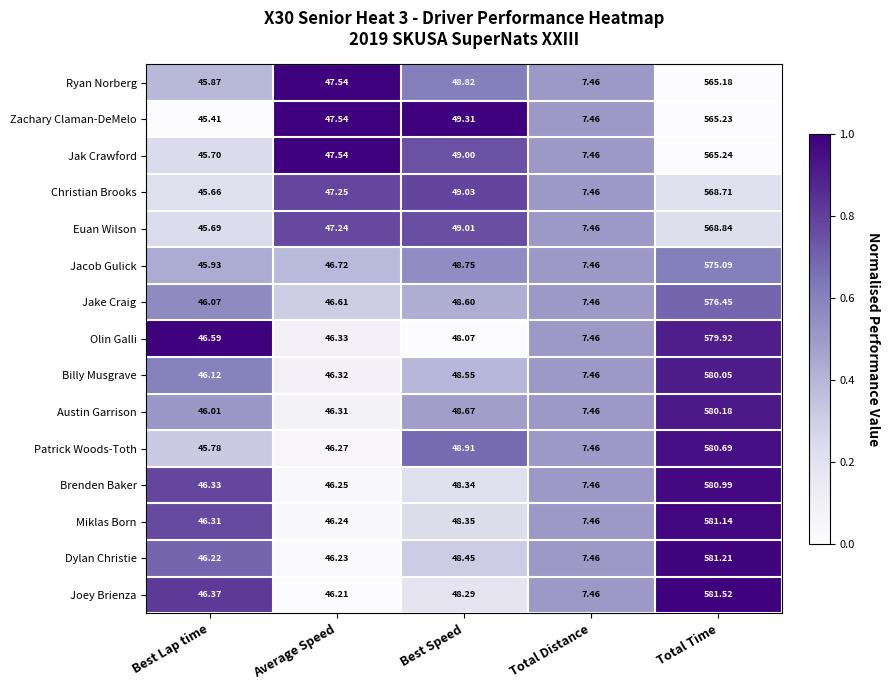

Where does the Dylan Christie series first go above 46?

Best Lap time